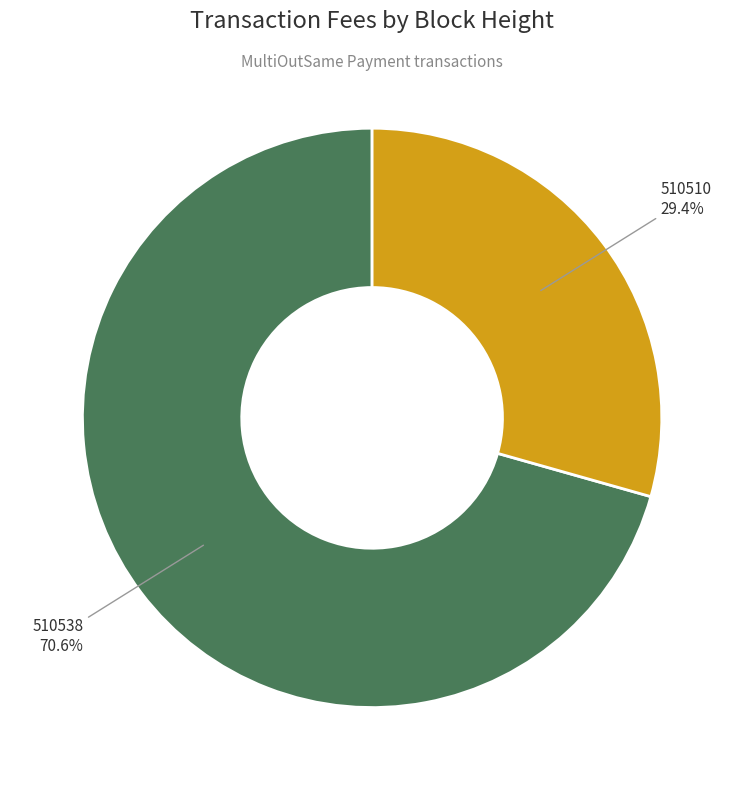

Count the number of slices in the pie.

2